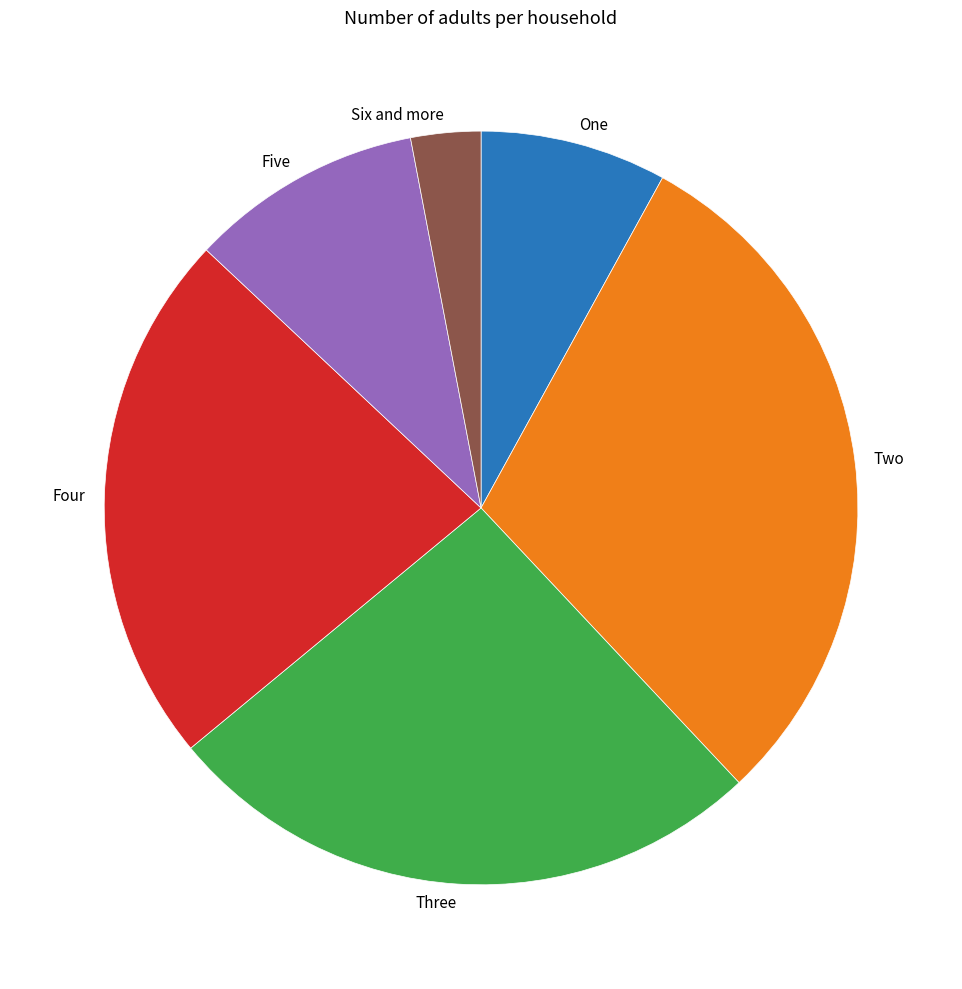

Does any single category account for the majority?

No